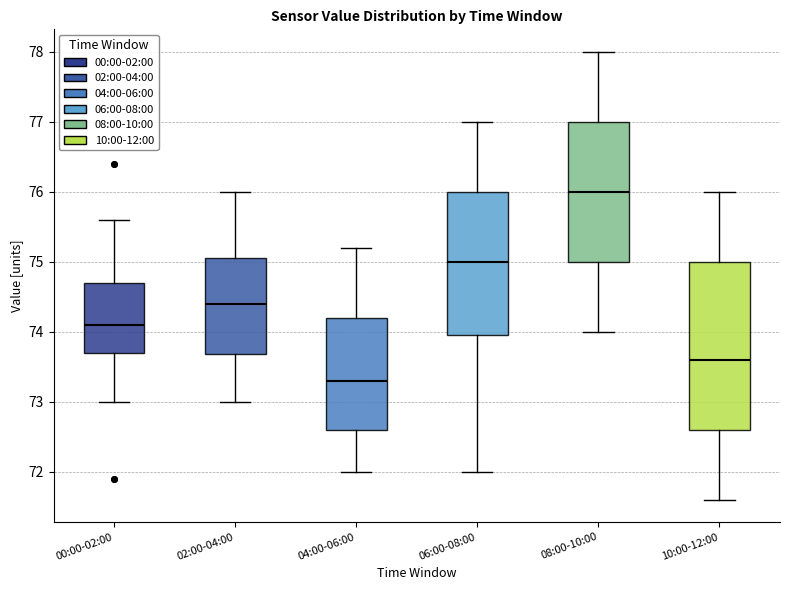

Reading left to right, transcribe this box plot: for each box, give where its median line is, the range the box spans, and where its two whiskers end, as read against the y-axis. The values are not printed on the chart, so give them approximately, as read against the axis.

00:00-02:00: median 74.1, box 73.7 to 74.7, whiskers 73.0 to 75.6
02:00-04:00: median 74.4, box 73.7 to 75.1, whiskers 73.0 to 76.0
04:00-06:00: median 73.3, box 72.6 to 74.2, whiskers 72.0 to 75.2
06:00-08:00: median 75.0, box 74.0 to 76.0, whiskers 72.0 to 77.0
08:00-10:00: median 76.0, box 75.0 to 77.0, whiskers 74.0 to 78.0
10:00-12:00: median 73.6, box 72.6 to 75.0, whiskers 71.6 to 76.0